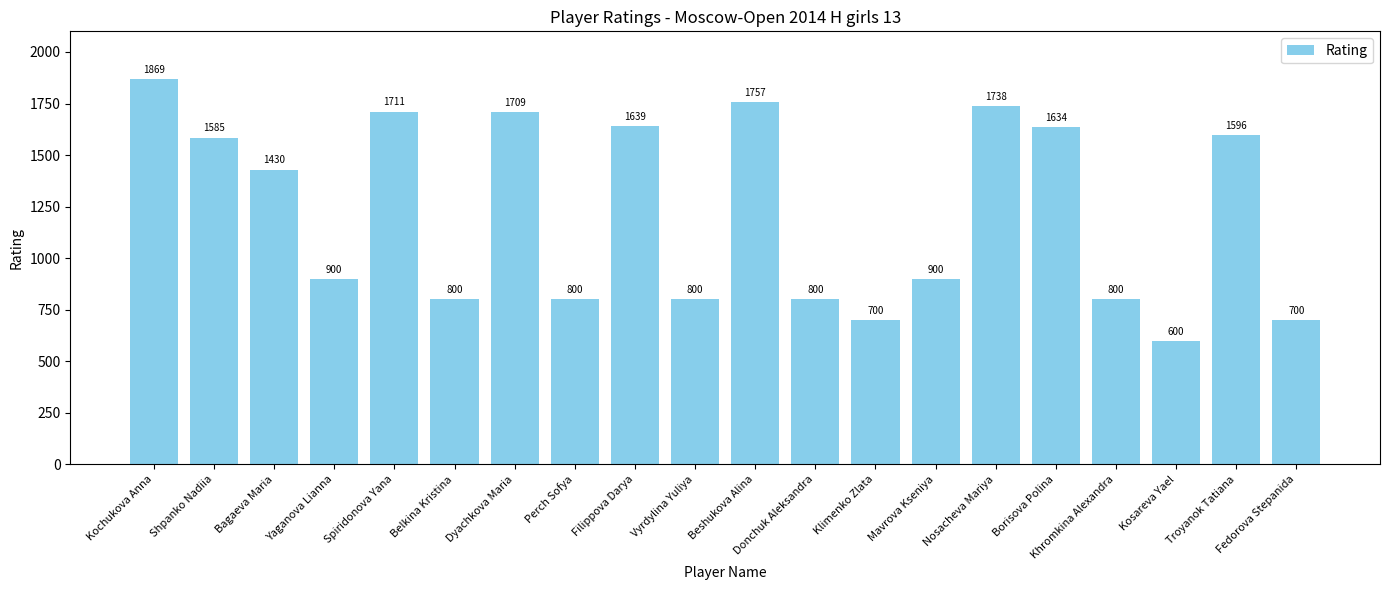

What is the minimum value shown in the chart?

600